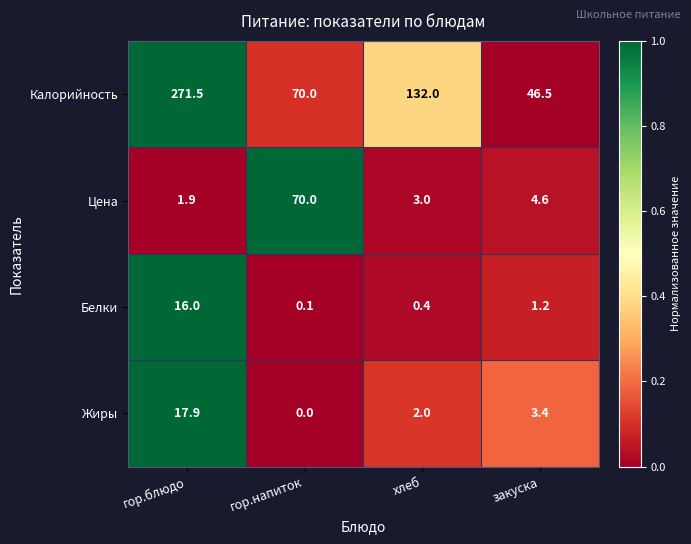

At how many categories does at least one series exceed 0?

4